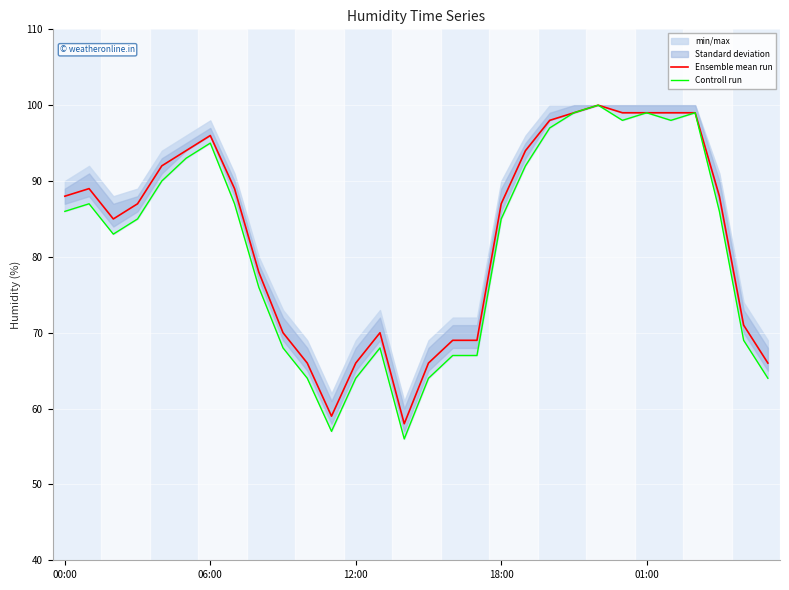

The Ensemble mean run series shows 66 at 12:00. True or false?

True